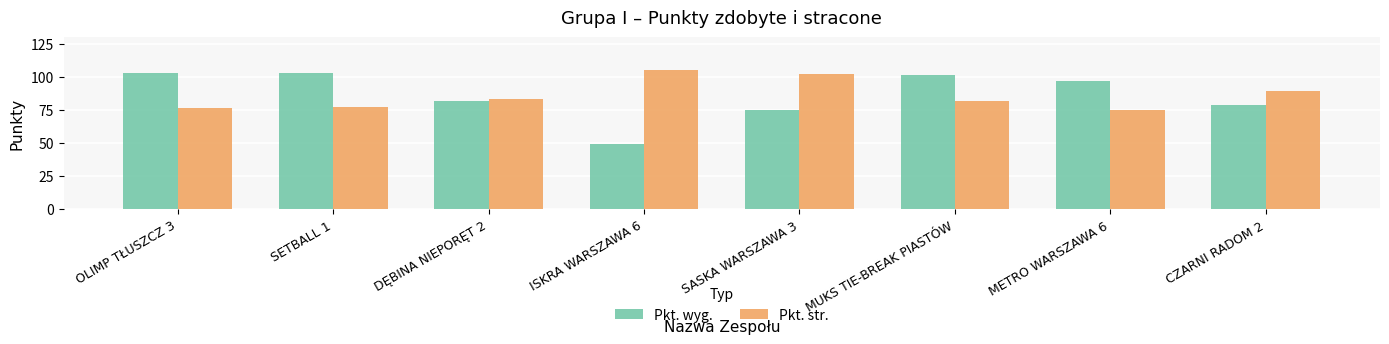

What is the spread (max minus min) of values at ISKRA WARSZAWA 6?

56